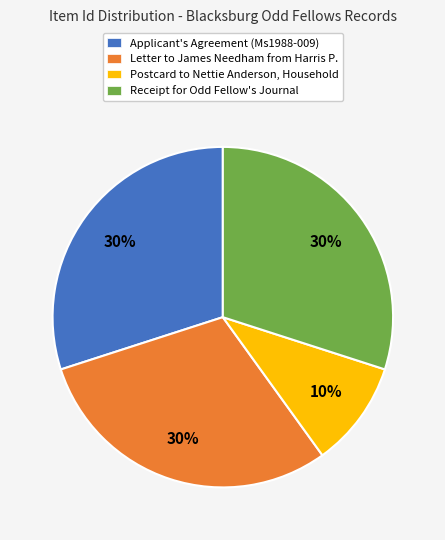

Between Letter to James Needham from Harris P. and Postcard to Nettie Anderson, Household, which is larger?

Letter to James Needham from Harris P.